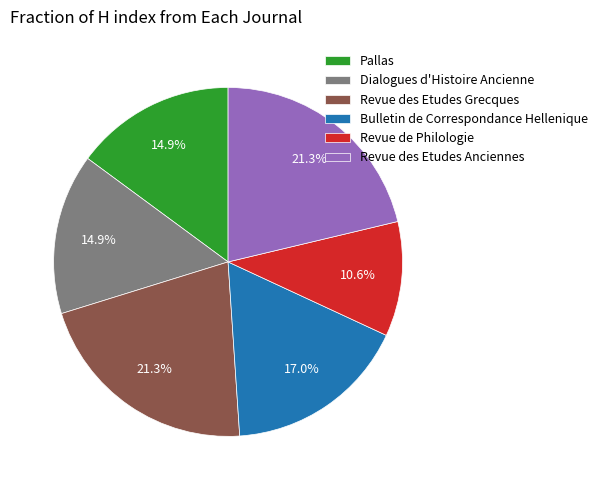

Is Revue de Philologie the majority of the pie?

No